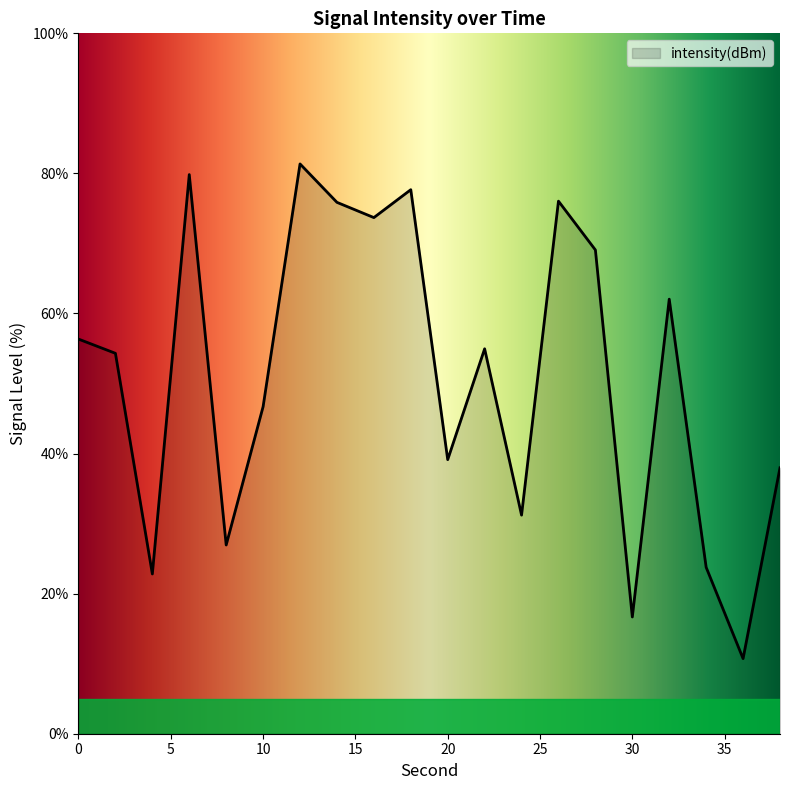

What is the minimum value shown in the chart?

10.7